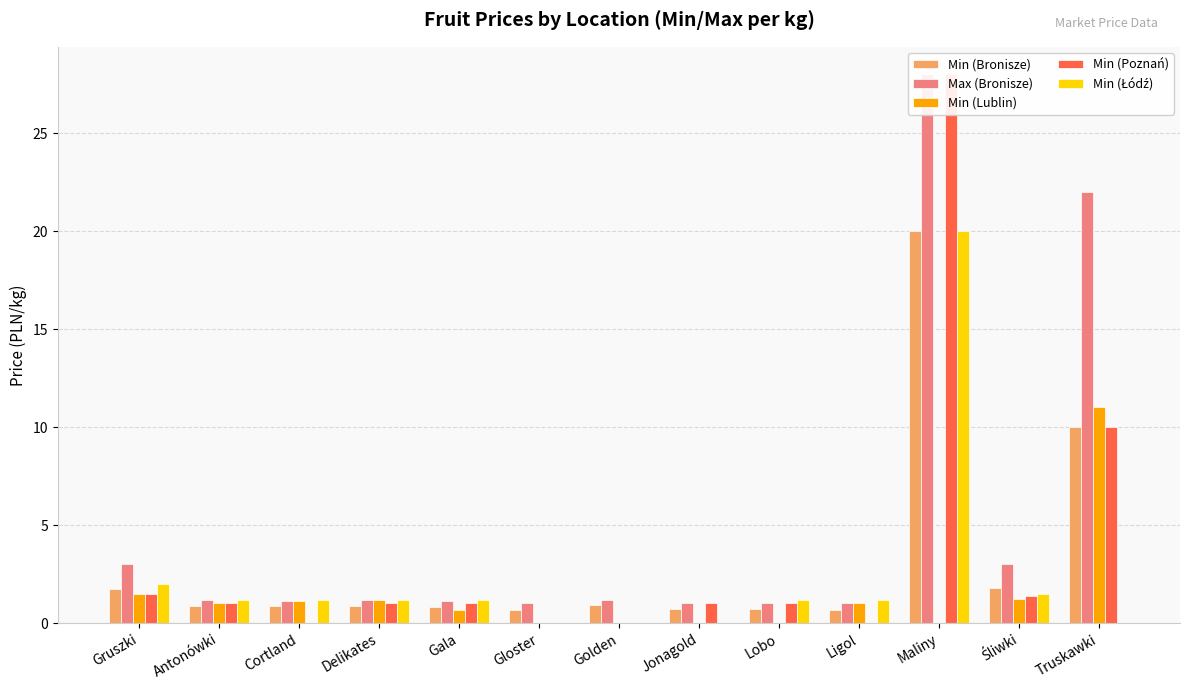

What is the difference between the Min (Łódź) values at Gruszki and Gloster?

2.0